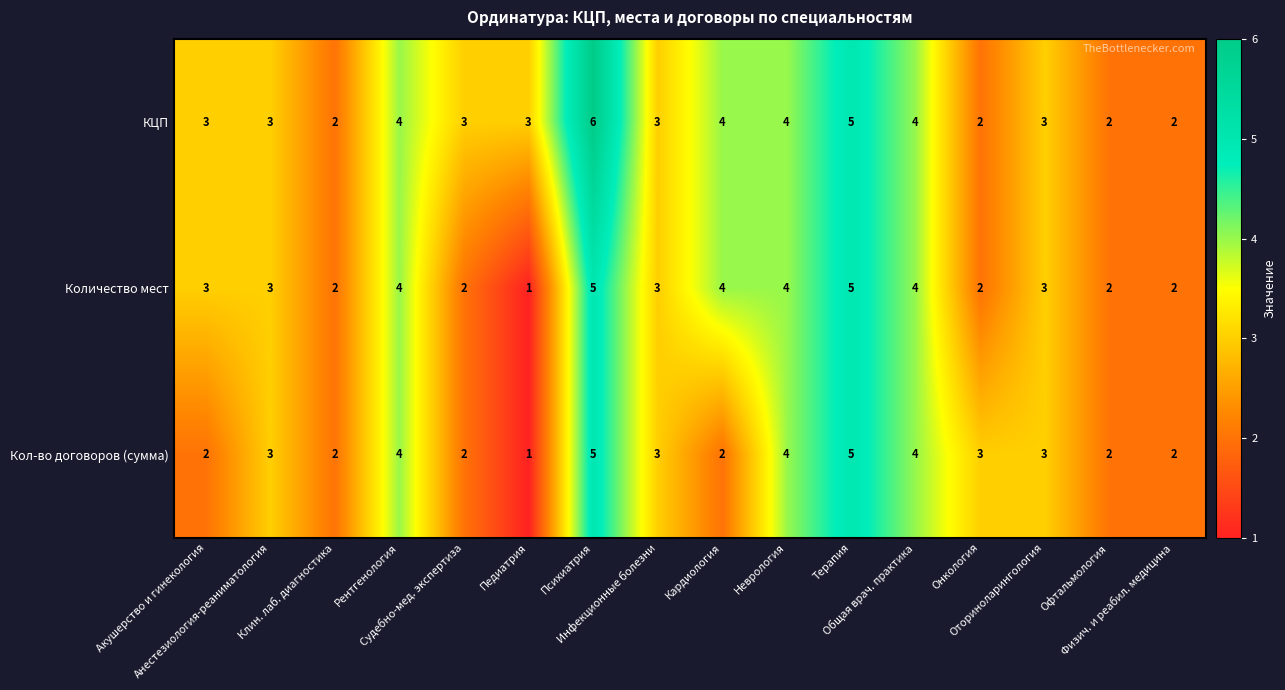

Between Акушерство и гинекология and Терапия, which series saw the biggest shift?

Кол-во договоров (сумма)